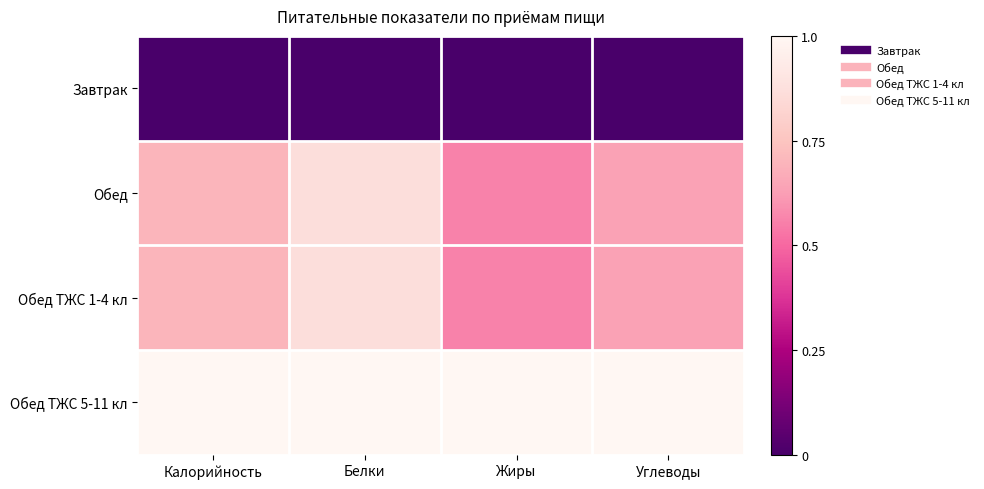

Reading left to right, list all the values displayed in this chart.

Завтрак: Калорийность=0.0	Белки=0.0	Жиры=0.0	Углеводы=0.0
Обед: Калорийность=0.7	Белки=0.9	Жиры=0.6	Углеводы=0.6
Обед ТЖС 1-4 кл: Калорийность=0.7	Белки=0.9	Жиры=0.6	Углеводы=0.6
Обед ТЖС 5-11 кл: Калорийность=1.0	Белки=1.0	Жиры=1.0	Углеводы=1.0